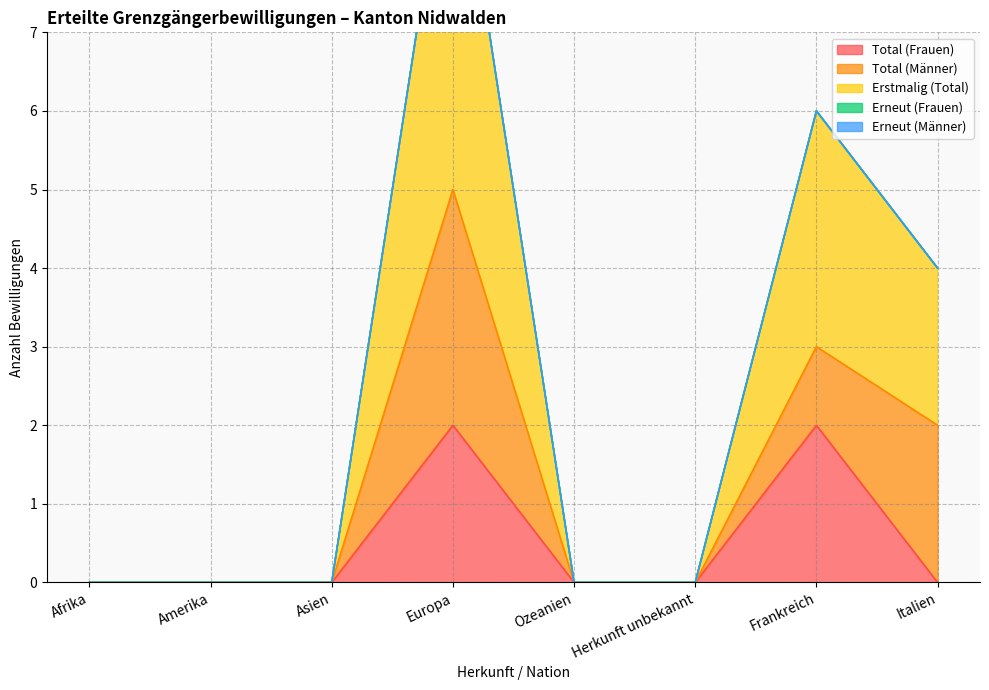

Rank the series by their maximum value, from lowest to highest.

Erneut (Frauen), Erneut (Männer), Total (Frauen), Total (Männer), Erstmalig (Total)